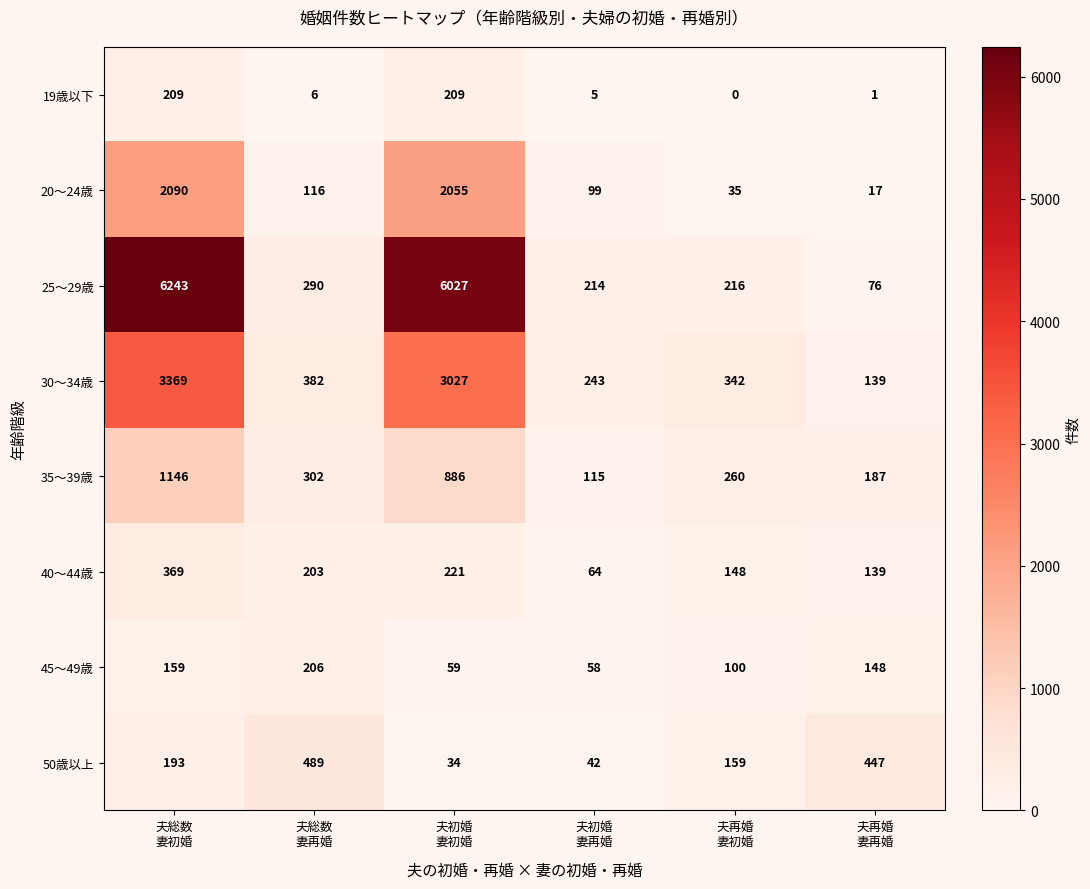

Which series has the largest total across all categories?

25～29歳